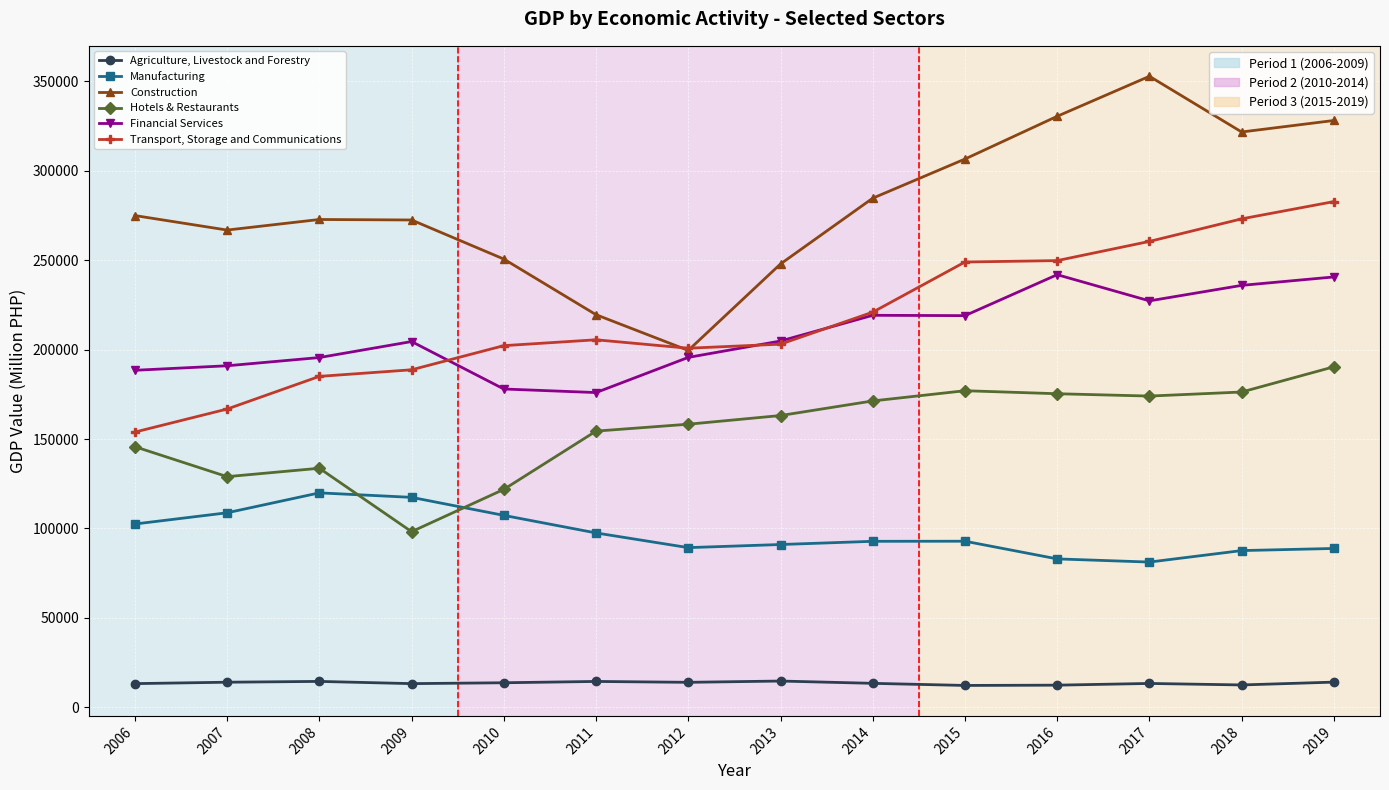

What is the spread (max minus min) of values at 2016?

318144.5